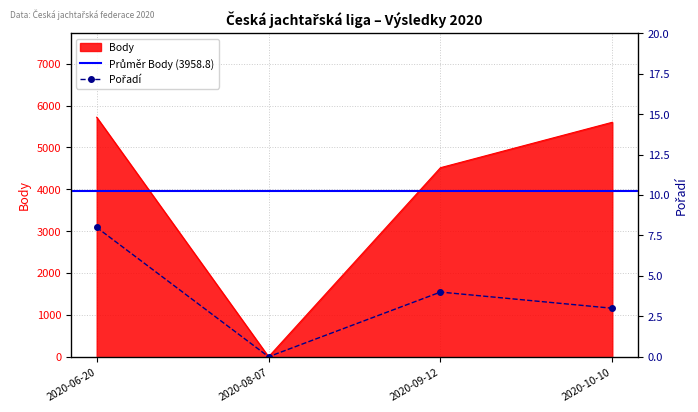

How many data points does each series have?

4